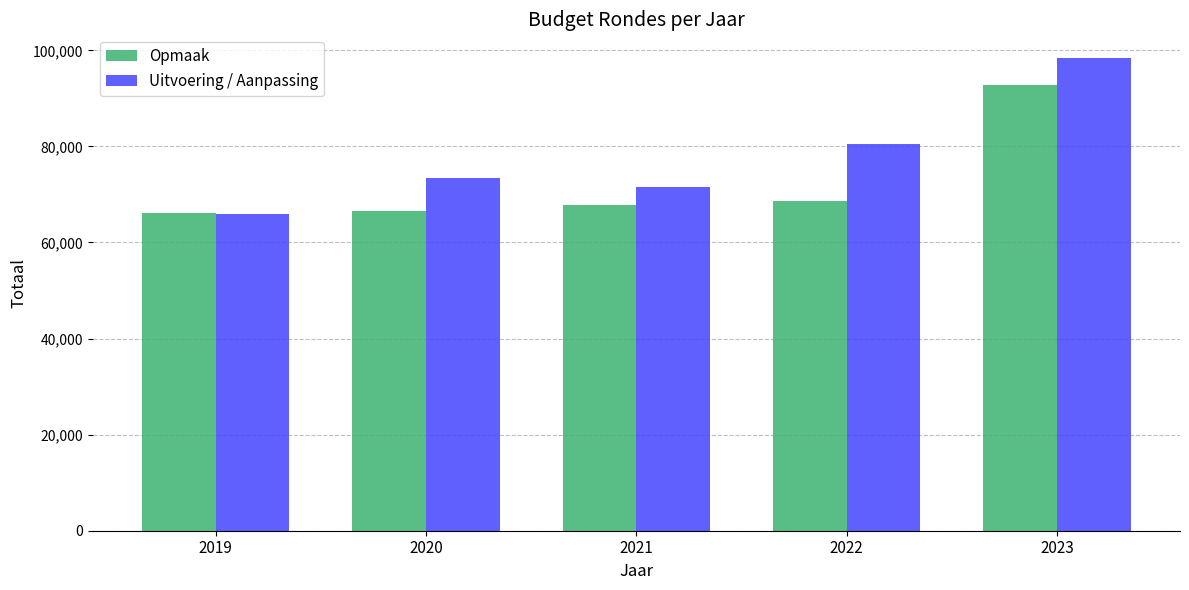

At how many categories does at least one series exceed 94625?

1